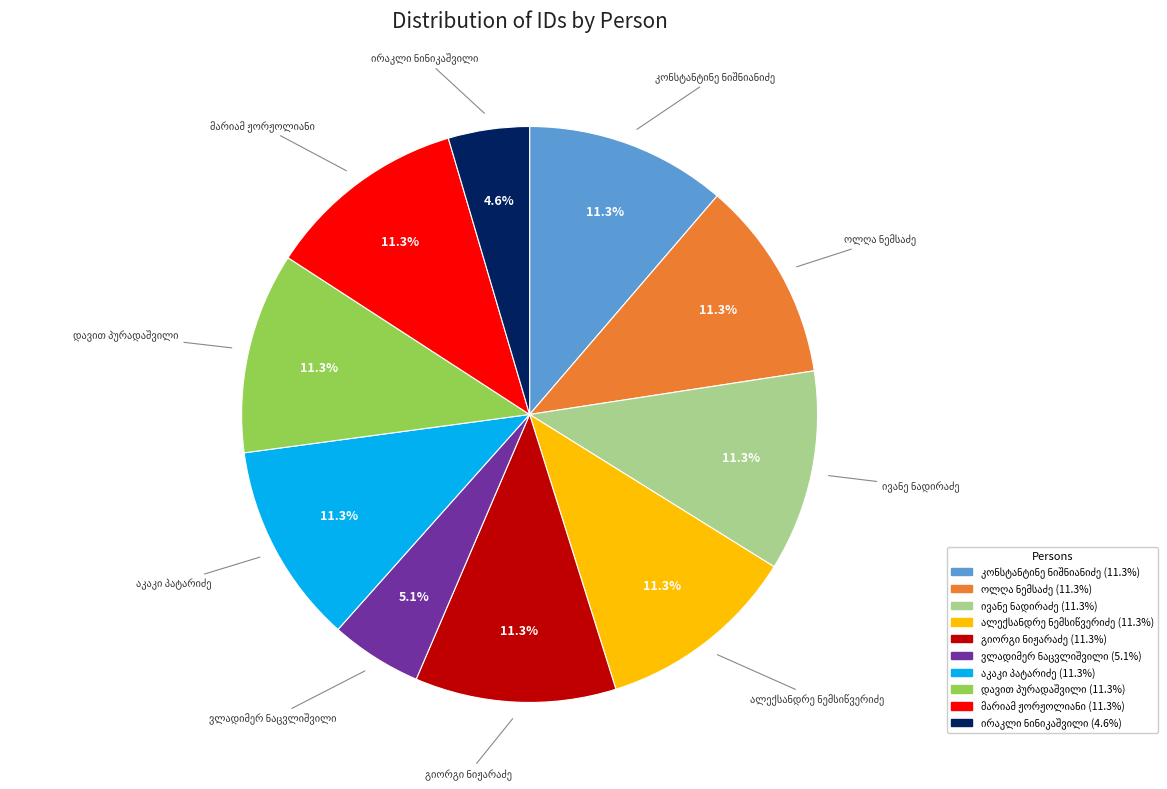

Is there a majority slice in this chart?

No